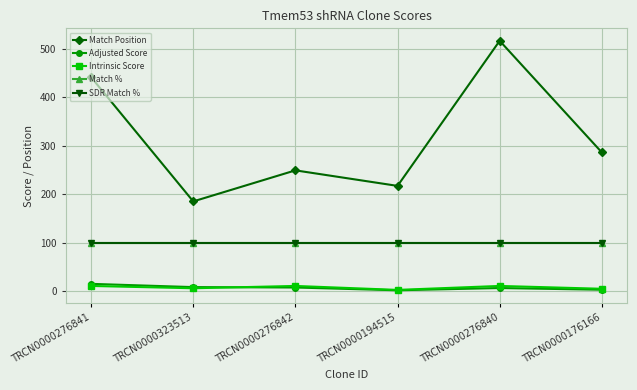

Is it true that SDR Match % equals 100.0 at TRCN0000276840?

True